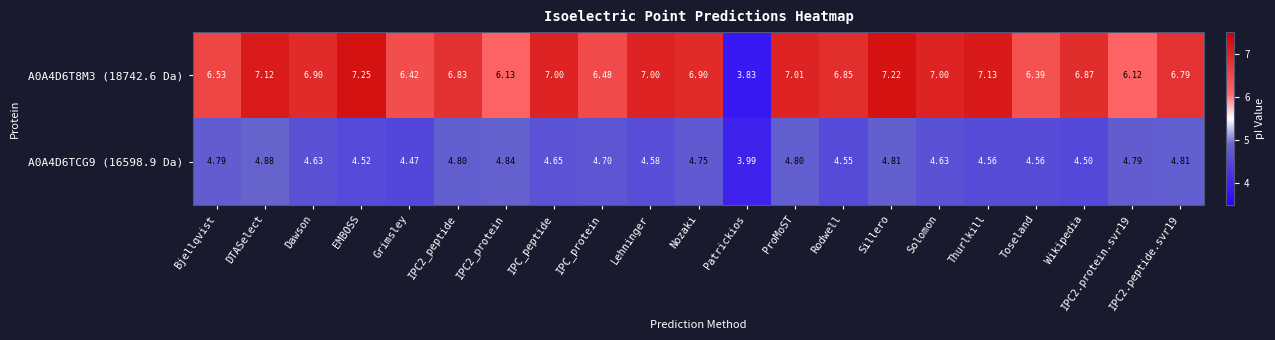

Rank the series by their average value, from lowest to highest.

A0A4D6TCG9 (16598.9 Da), A0A4D6T8M3 (18742.6 Da)